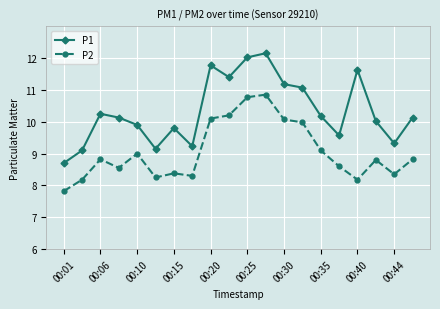

Which series has the largest total across all categories?

P1